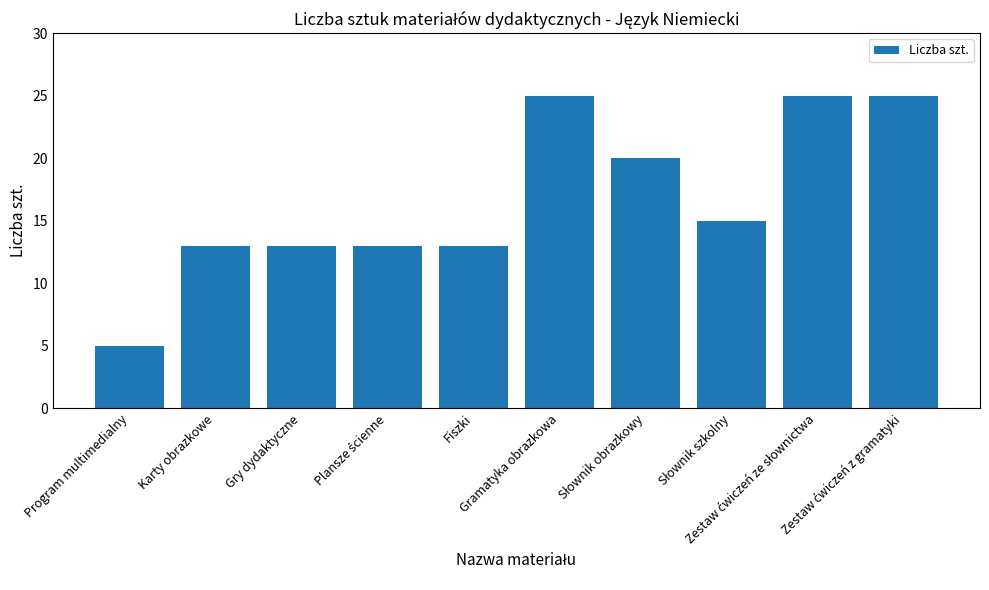

What is the sum of all values?

167